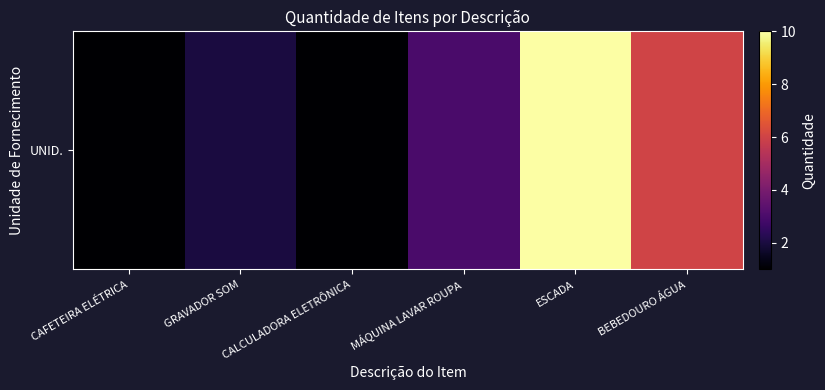

Rank the categories by value from highest to lowest.

ESCADA, BEBEDOURO ÁGUA, MÁQUINA LAVAR ROUPA, GRAVADOR SOM, CAFETEIRA ELÉTRICA, CALCULADORA ELETRÔNICA